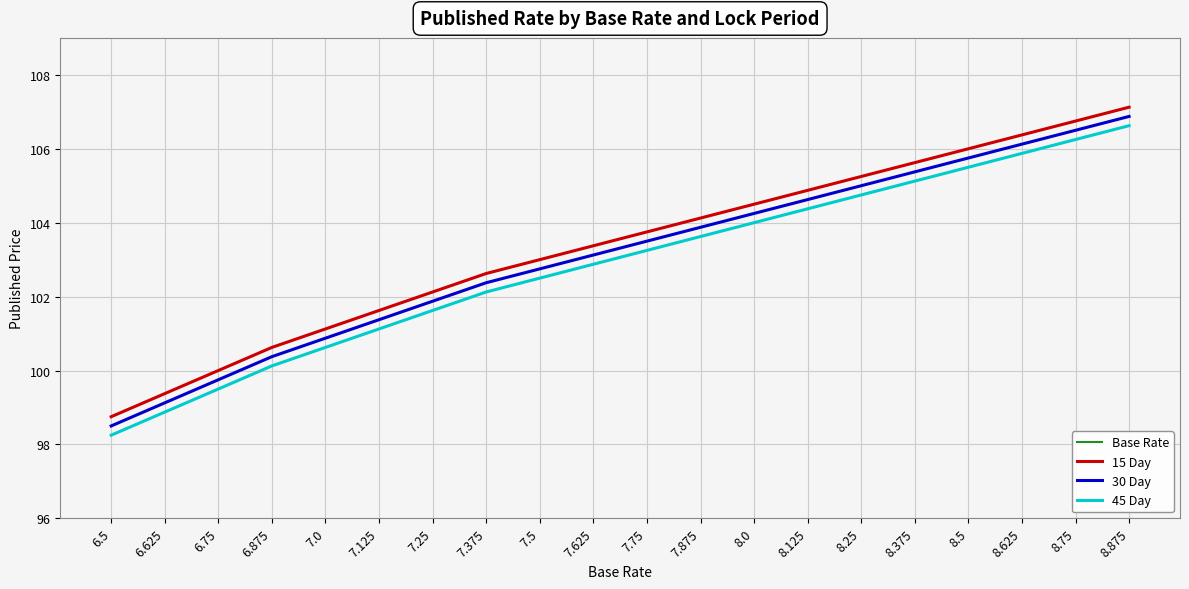

At which label does 45 Day reach its minimum?

6.5